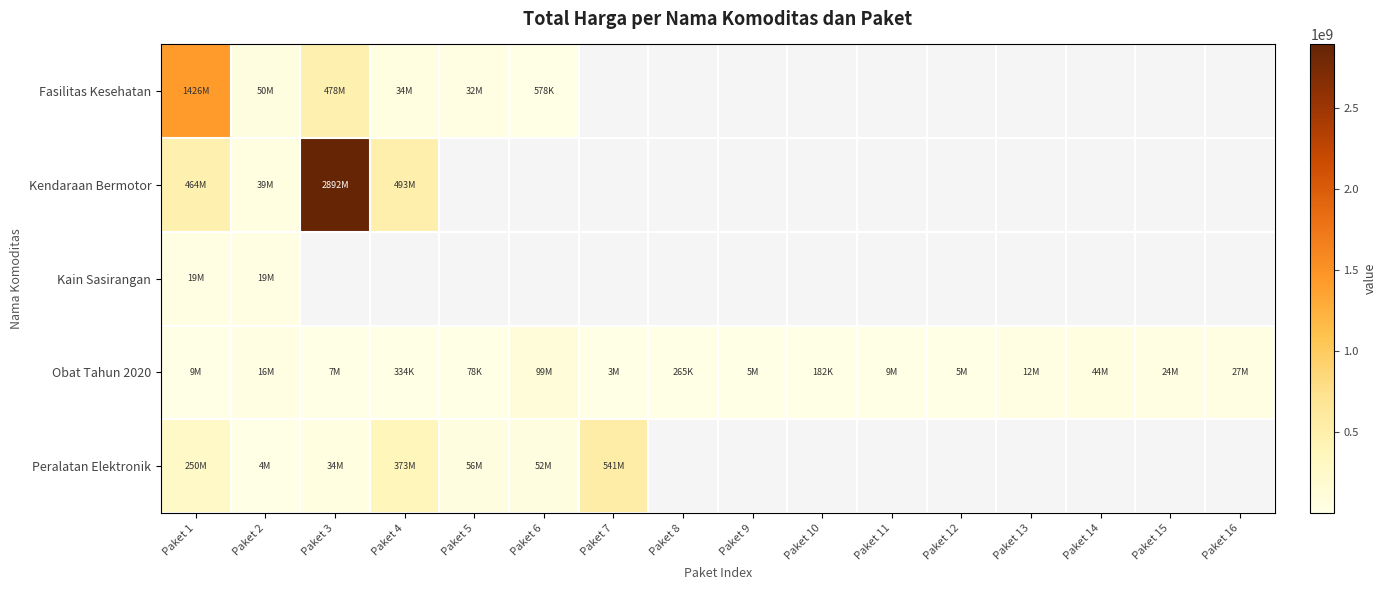

List the series in order of their peak value, lowest first.

Kain Sasirangan, Obat Tahun 2020, Peralatan Elektronik, Fasilitas Kesehatan, Kendaraan Bermotor